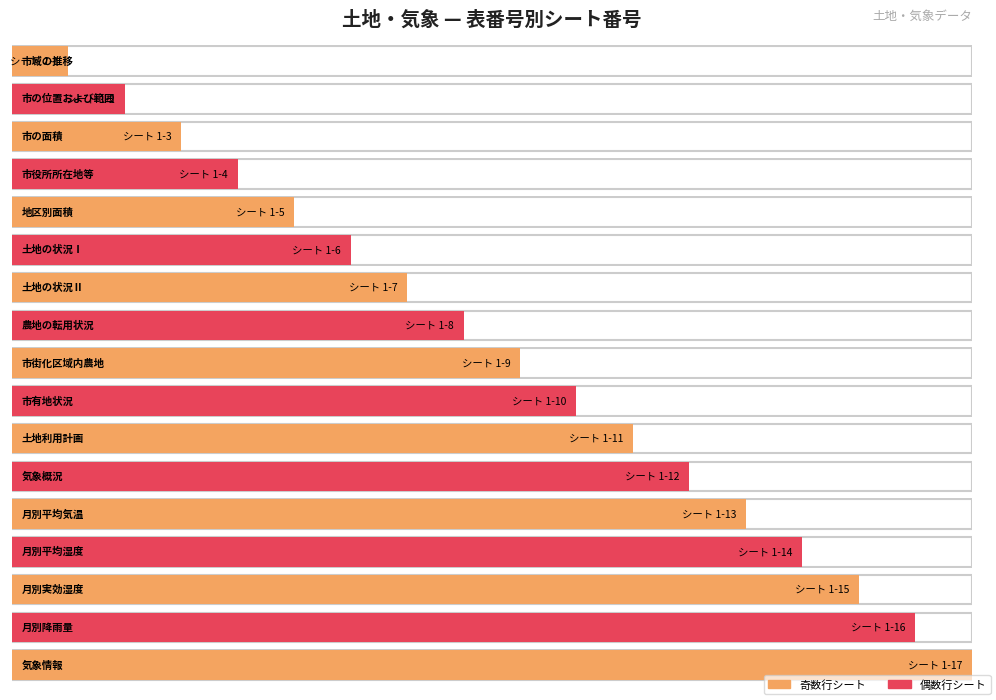

Reading left to right, what are all the values shown in this chart?

1-1=1	1-2=2	1-3=3	1-4=4	1-5=5	1-6=6	1-7=7	1-8=8	1-9=9	1-10=10	1-11=11	1-12=12	1-13=13	1-14=14	1-15=15	1-16=16	1-17=17